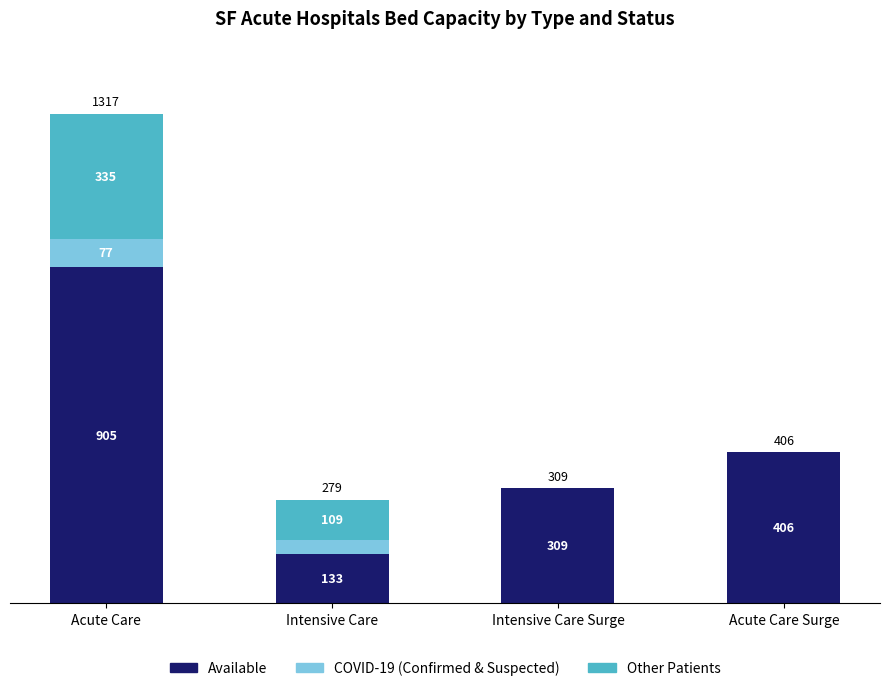

What are all the series names shown in the legend?

Available, COVID-19 (Confirmed & Suspected), Other Patients